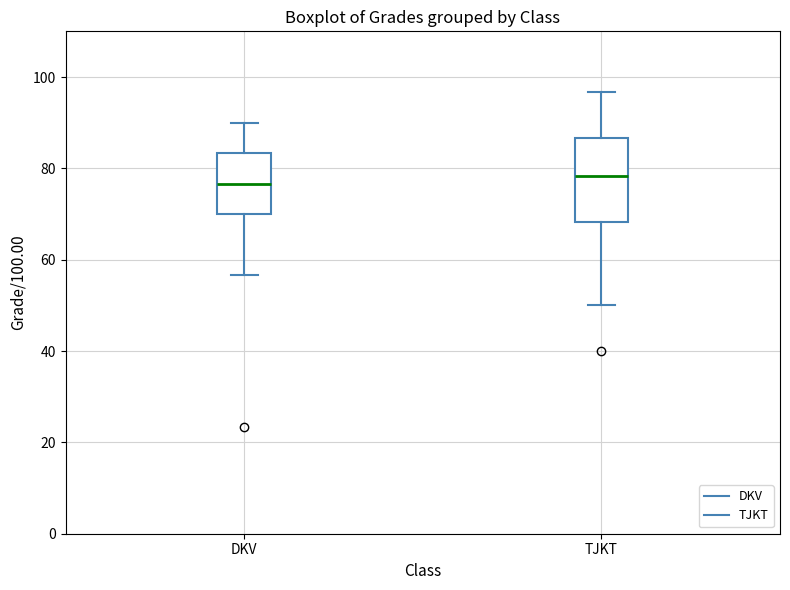

Where is the lower edge of the box for TJKT on the y-axis? The values are not printed on the chart, so give them approximately, as read against the axis.

68